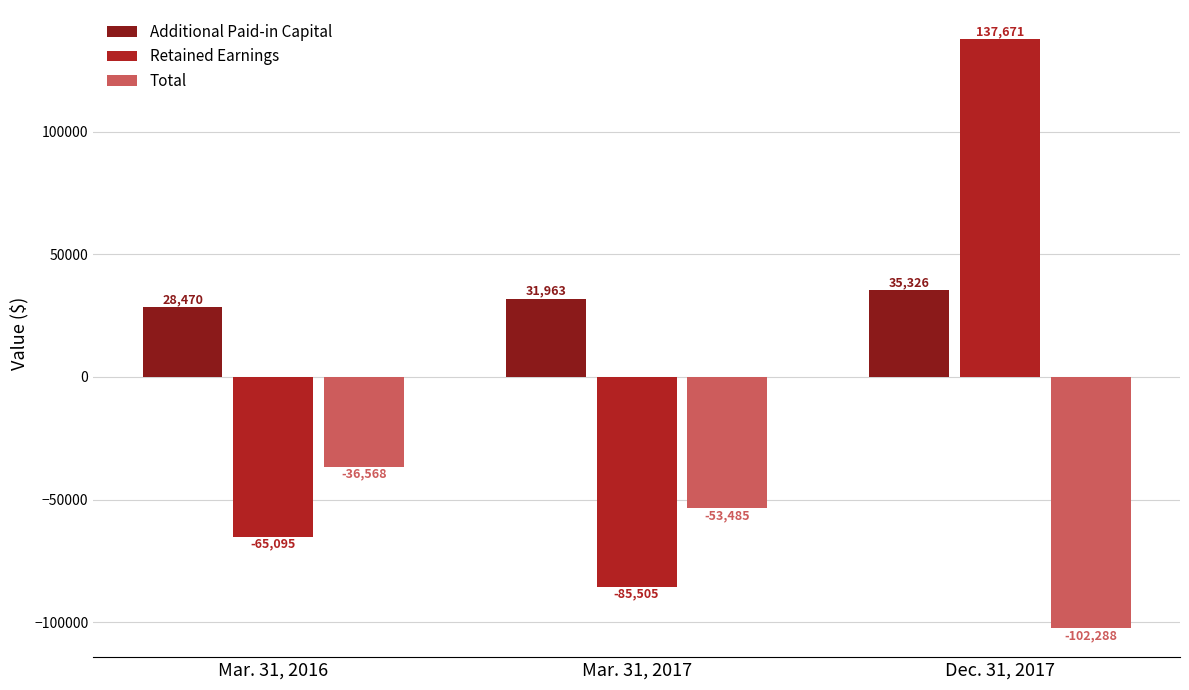

What is the sum of all Additional Paid-in Capital values?

95759